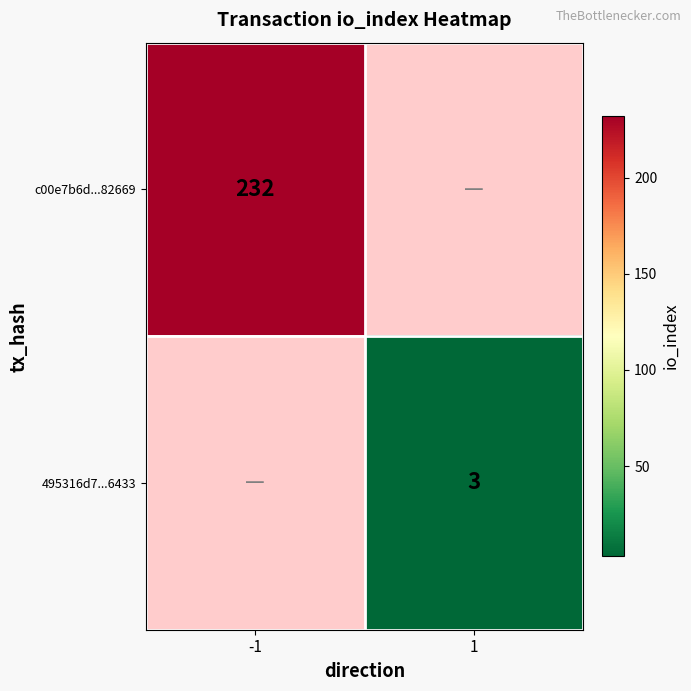

At how many categories does at least one series exceed 62?

1